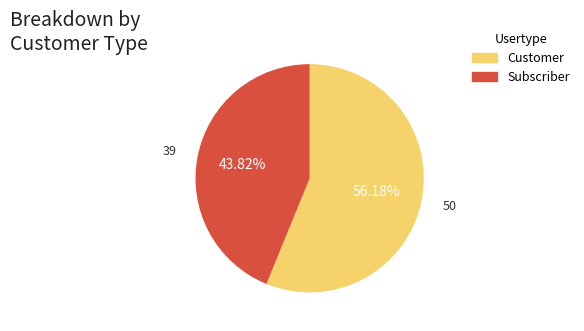

Does any single category account for the majority?

Yes